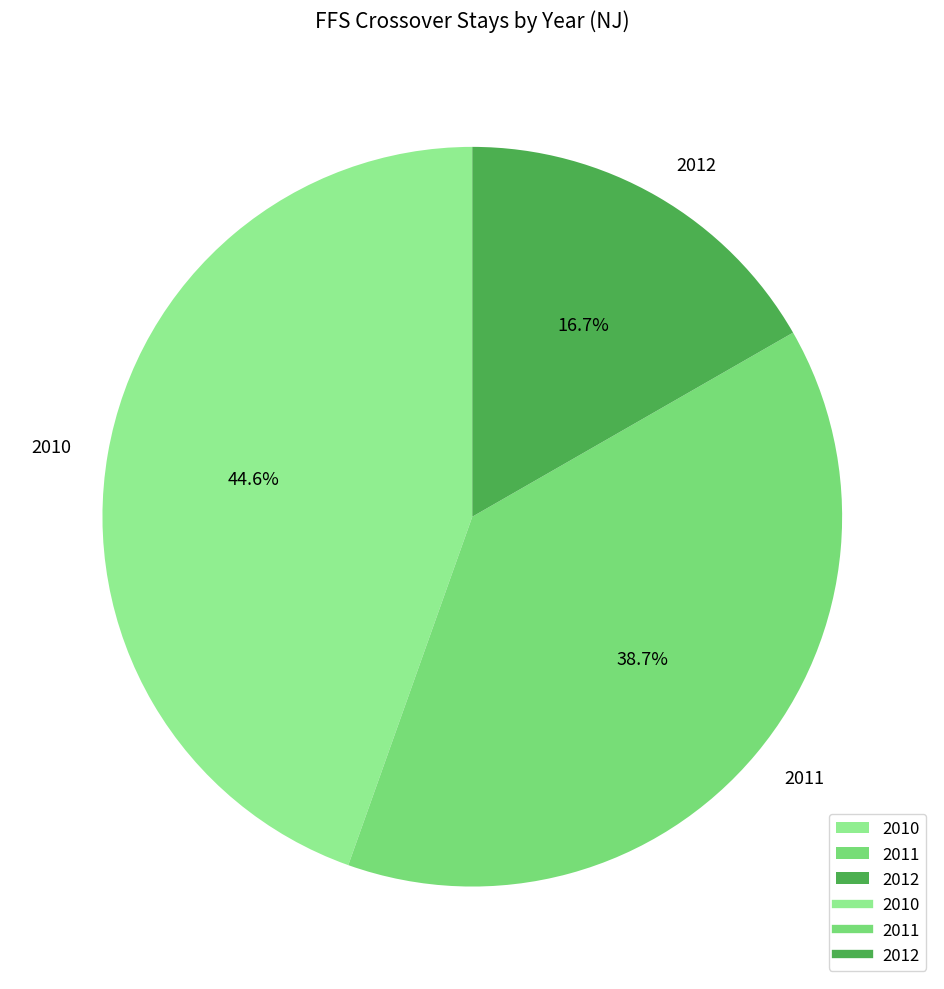

How many segments does this pie chart have?

3